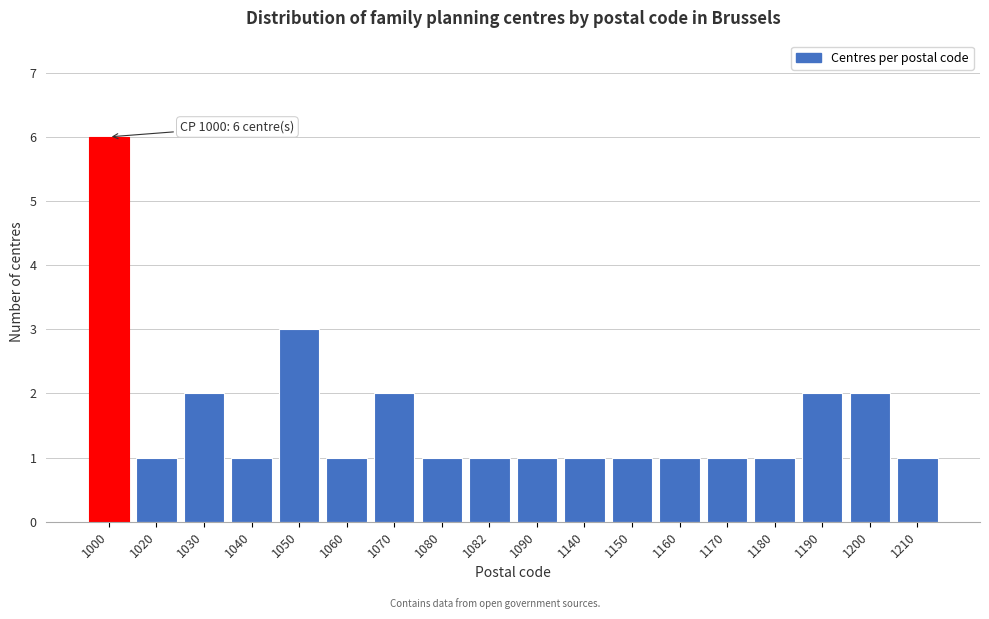

Reading left to right, transcribe all the data shown in this chart.

1000=6	1020=1	1030=2	1040=1	1050=3	1060=1	1070=2	1080=1	1082=1	1090=1	1140=1	1150=1	1160=1	1170=1	1180=1	1190=2	1200=2	1210=1